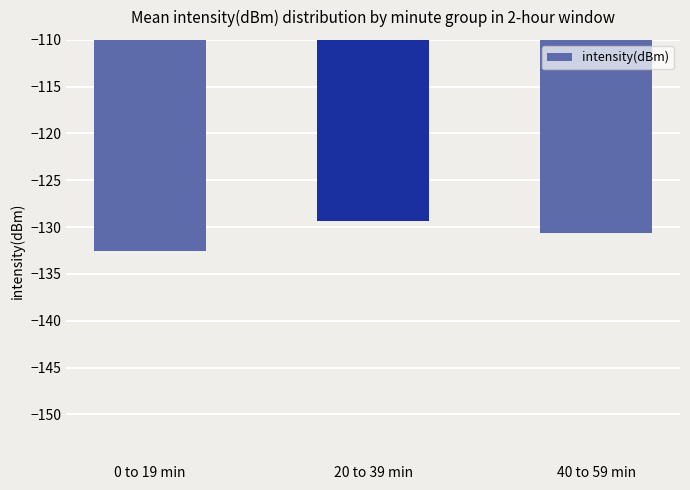

At which category does the chart reach its minimum across all series?

0 to 19 min